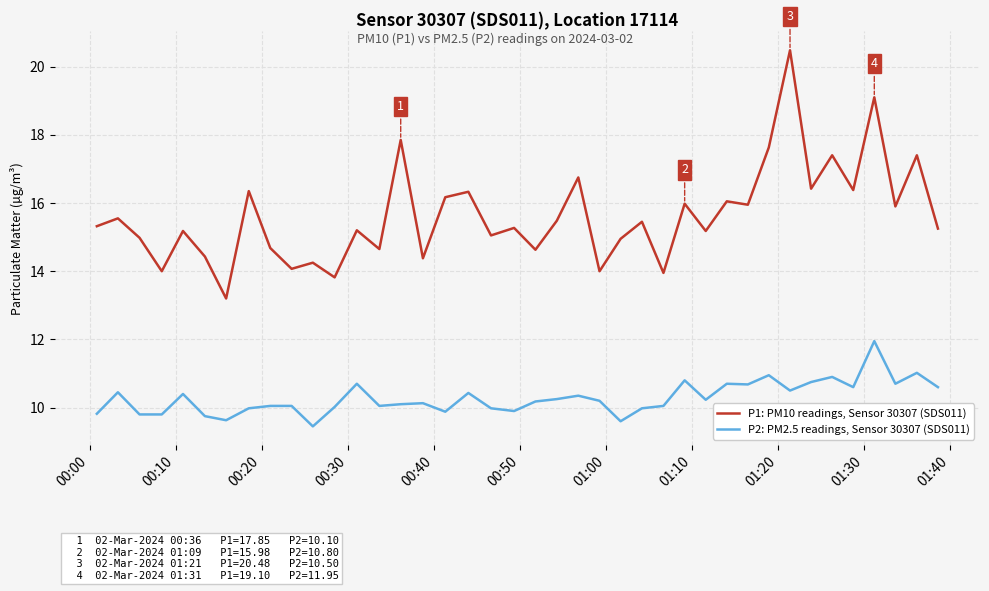

Which series has the widest spread of values?

P1: PM10 readings, Sensor 30307 (SDS011)